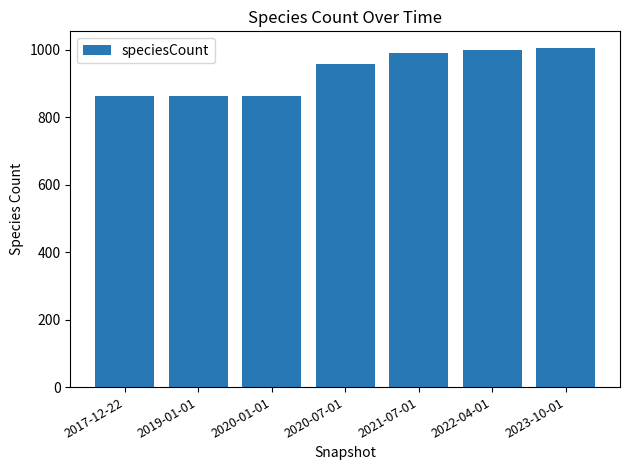

Reading right to left, what are all the values shown in this chart?

1004	999	991	956	863	863	863